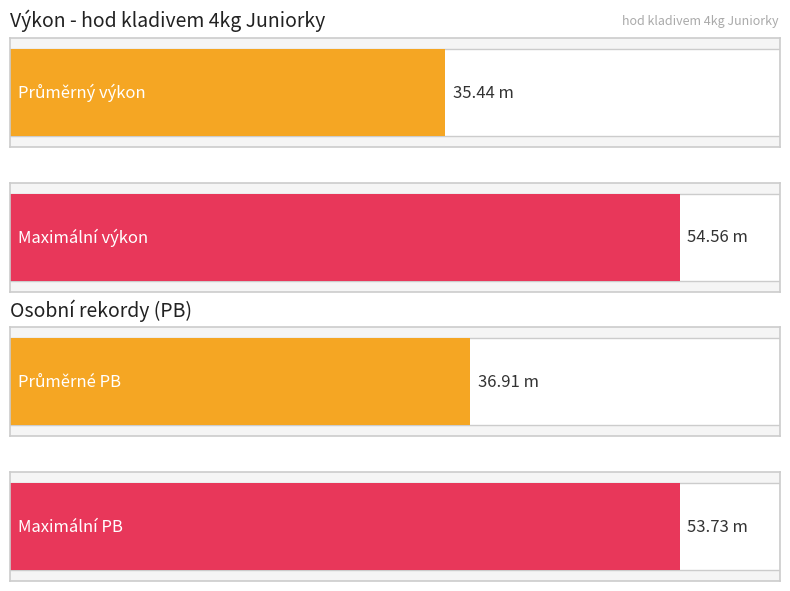

What is the highest value of the Výkon series?

54.6